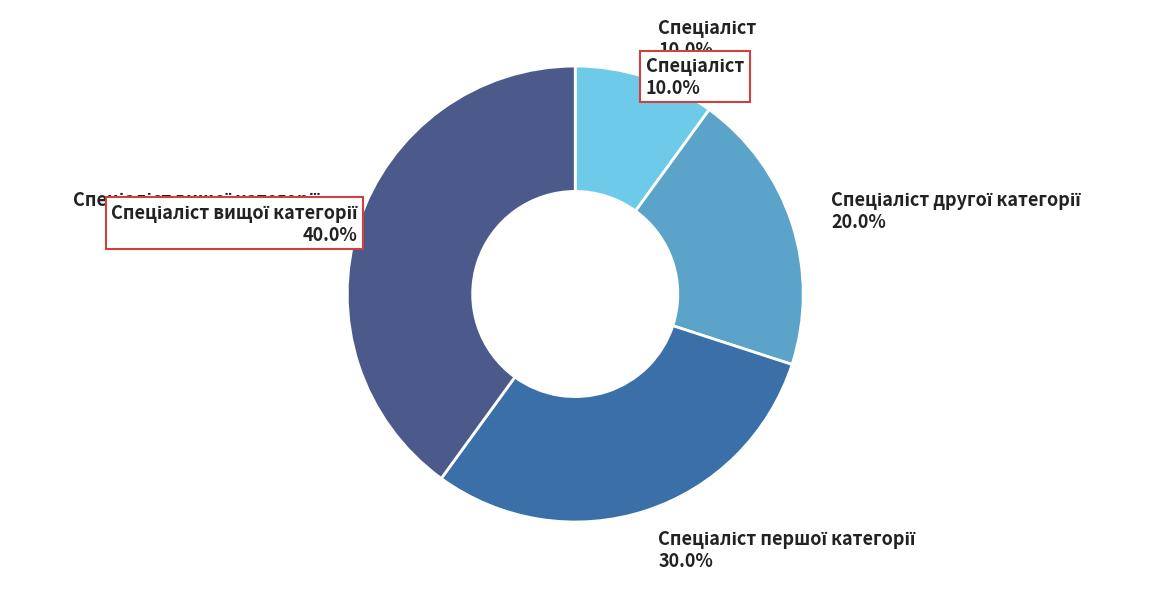

To the nearest percent, what portion does Спеціаліст першої категорії represent?

30%